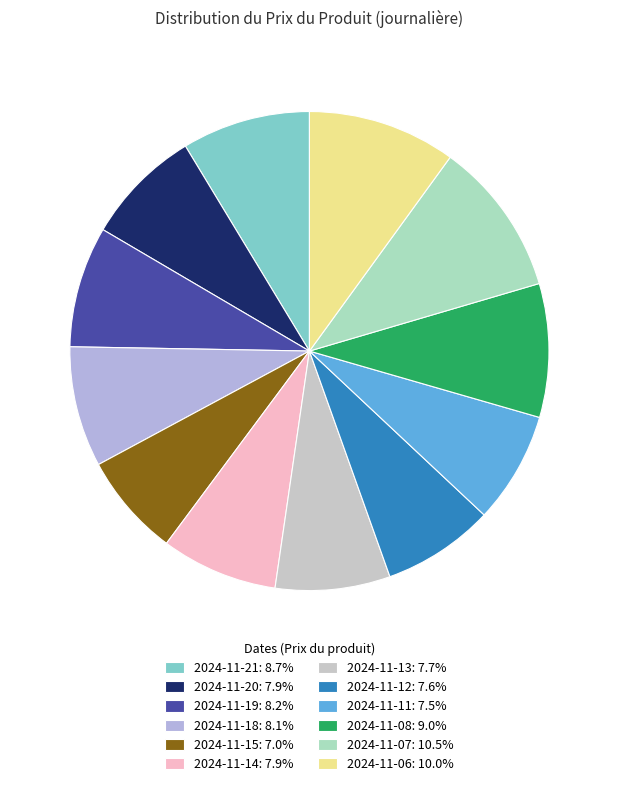

Which category has the smallest portion of the pie?

2024-11-15